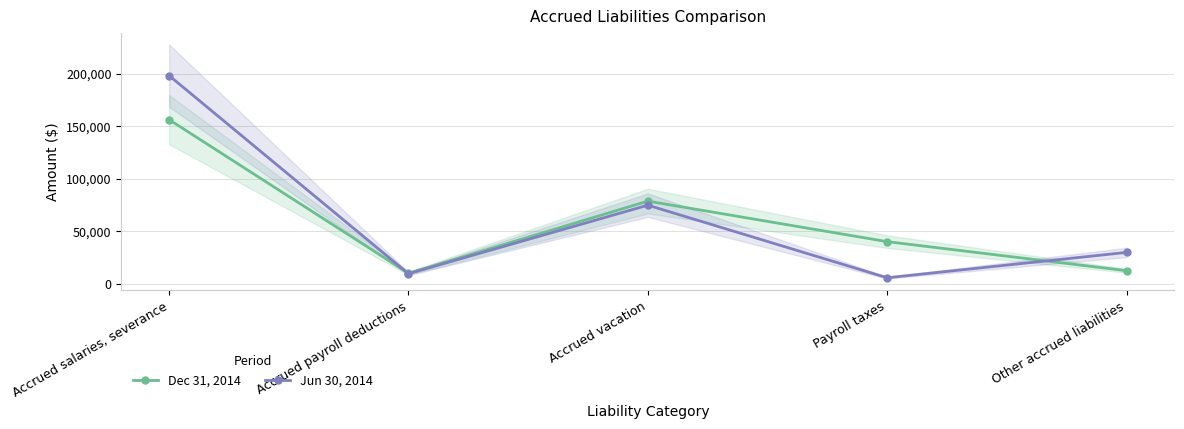

True or false: Dec 31, 2014 and Jun 30, 2014 intersect in this chart.

True